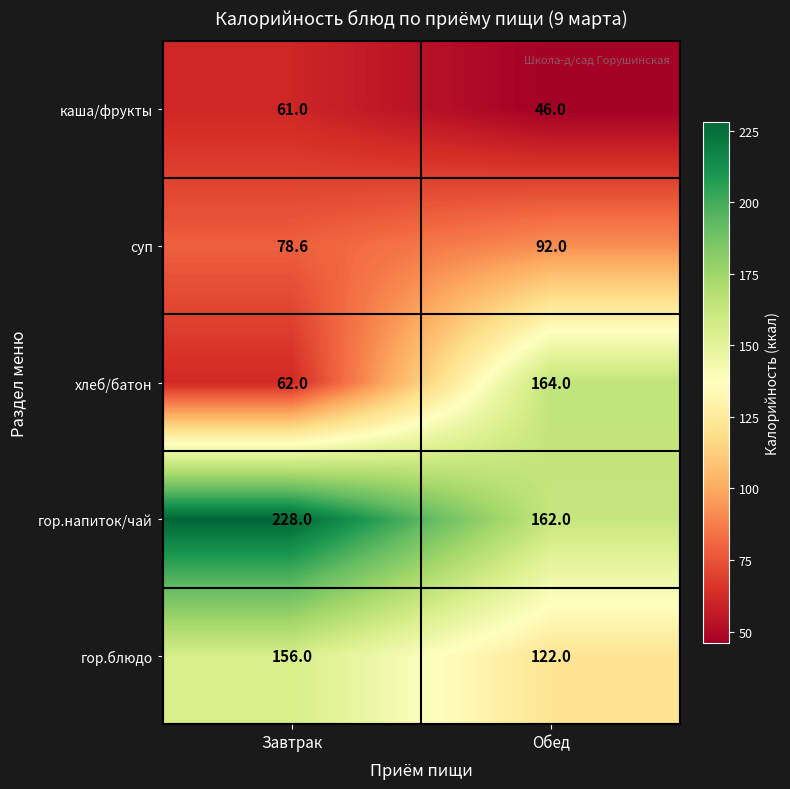

True or false: суп has a value of 78.6 at Завтрак.

True